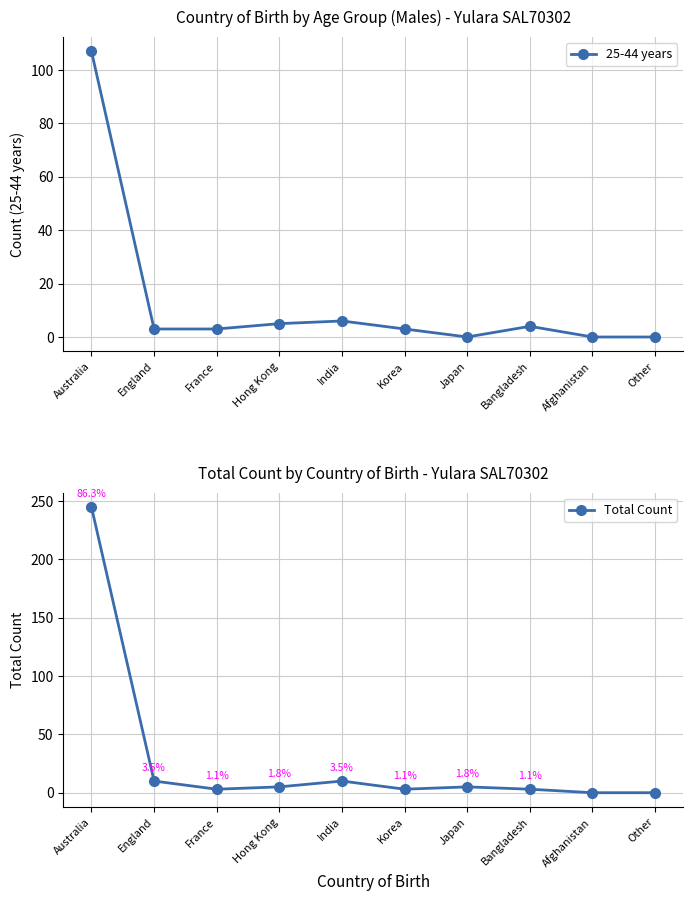

Is this an area chart (filled region under the line)?

No